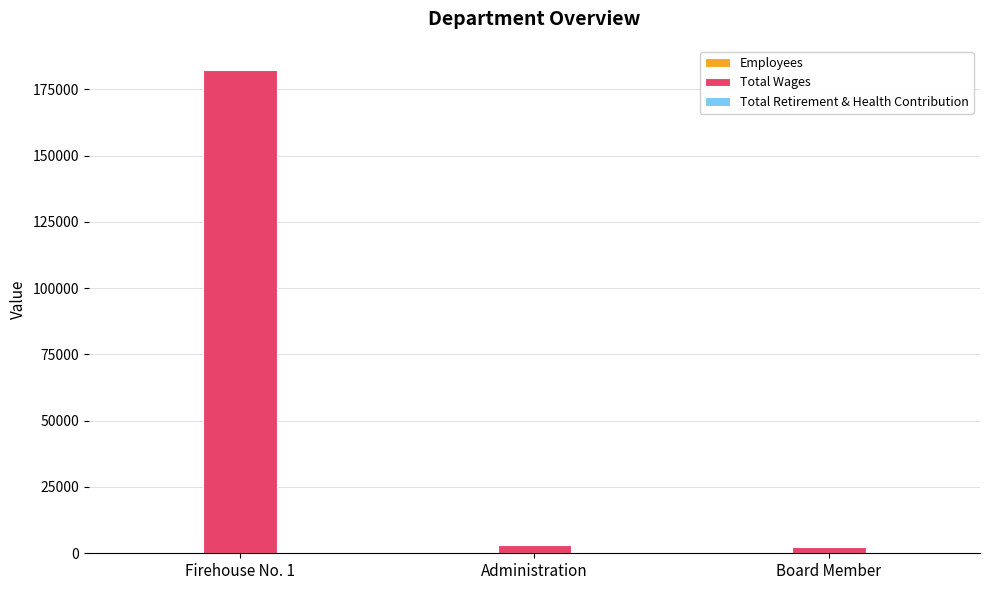

What is the sum of all Total Wages values?

188015